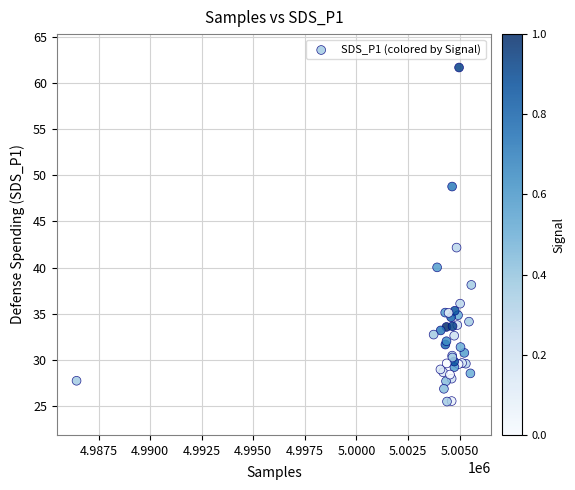

What Y value in the scatter plot is closest to 43?

42.2